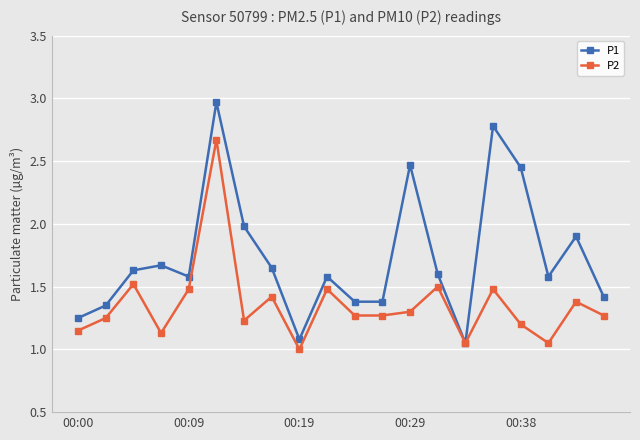

Which series has the largest total across all categories?

P1